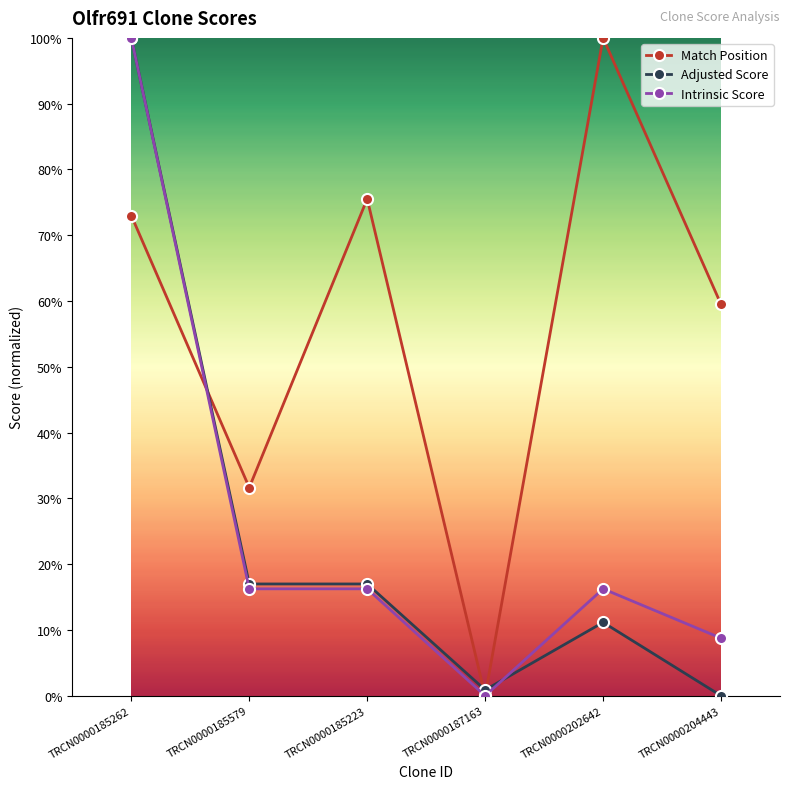

What is the difference between the second highest and minimum values in the Adjusted Score series?

0.2